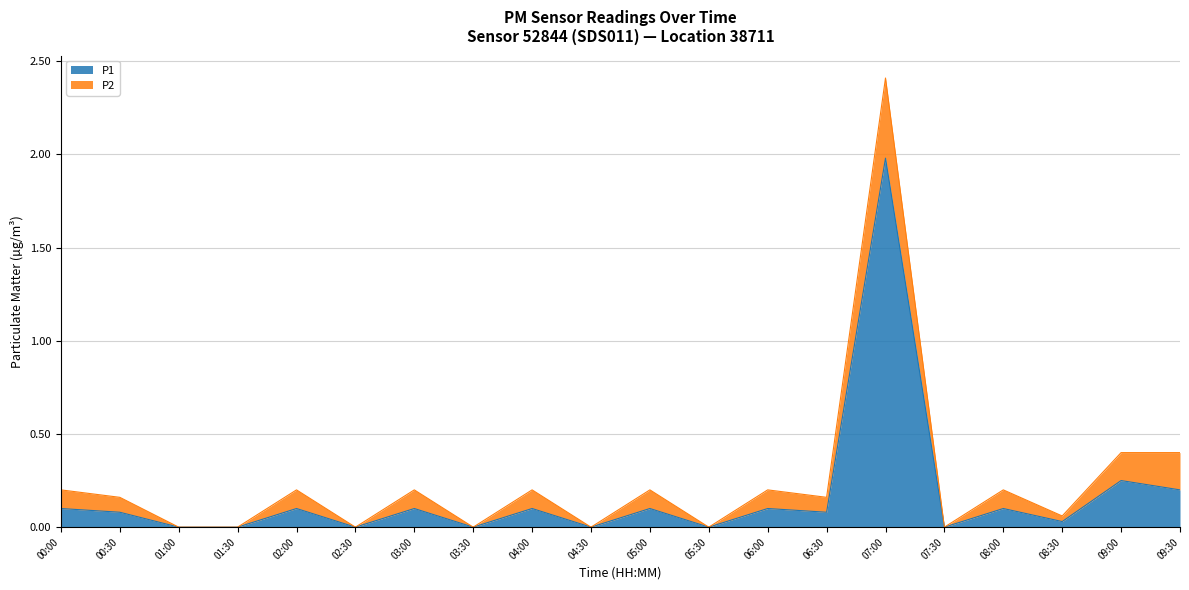

True or false: P1 has a value of 0.1 at 04:00.

True